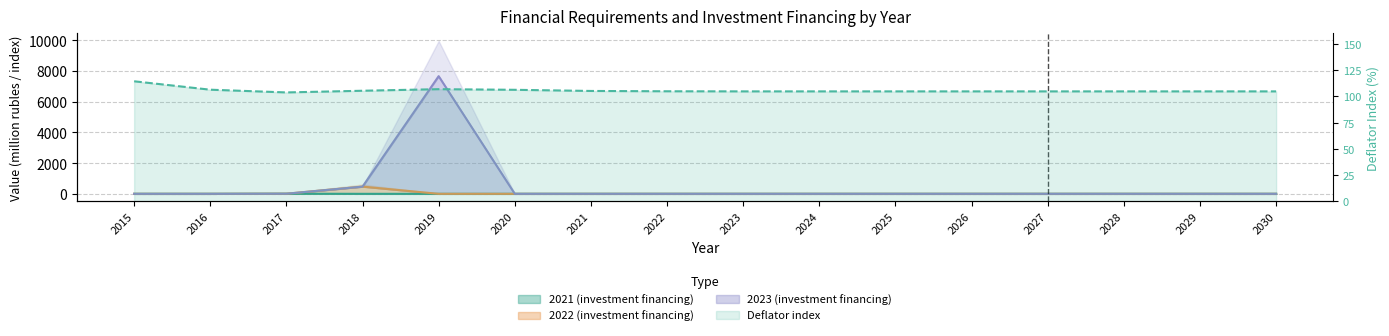

True or false: 2022 (investment financing) and 2023 (investment financing) cross at least once.

False